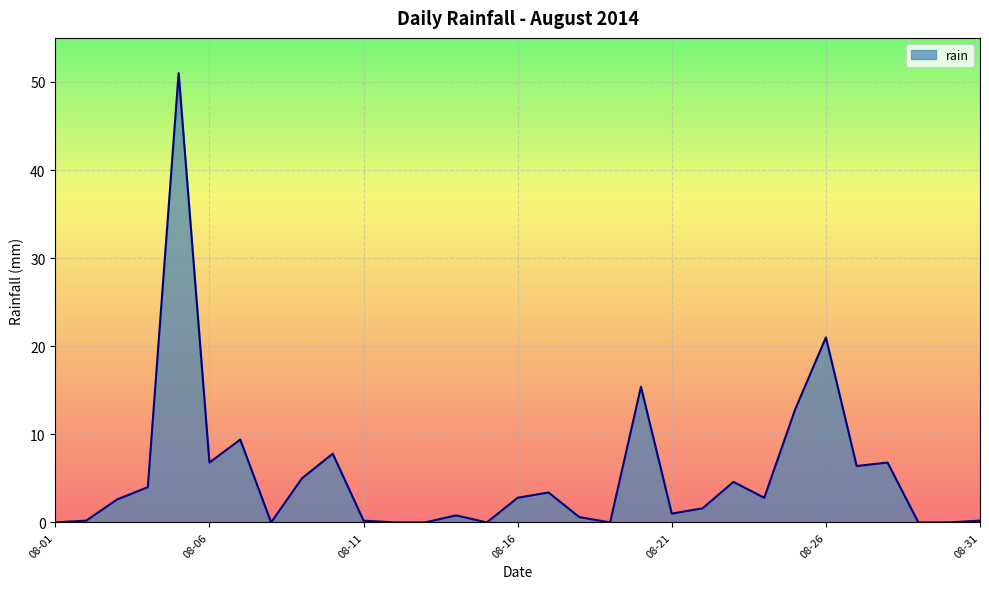

What is the difference between the maximum and minimum values?

51.0